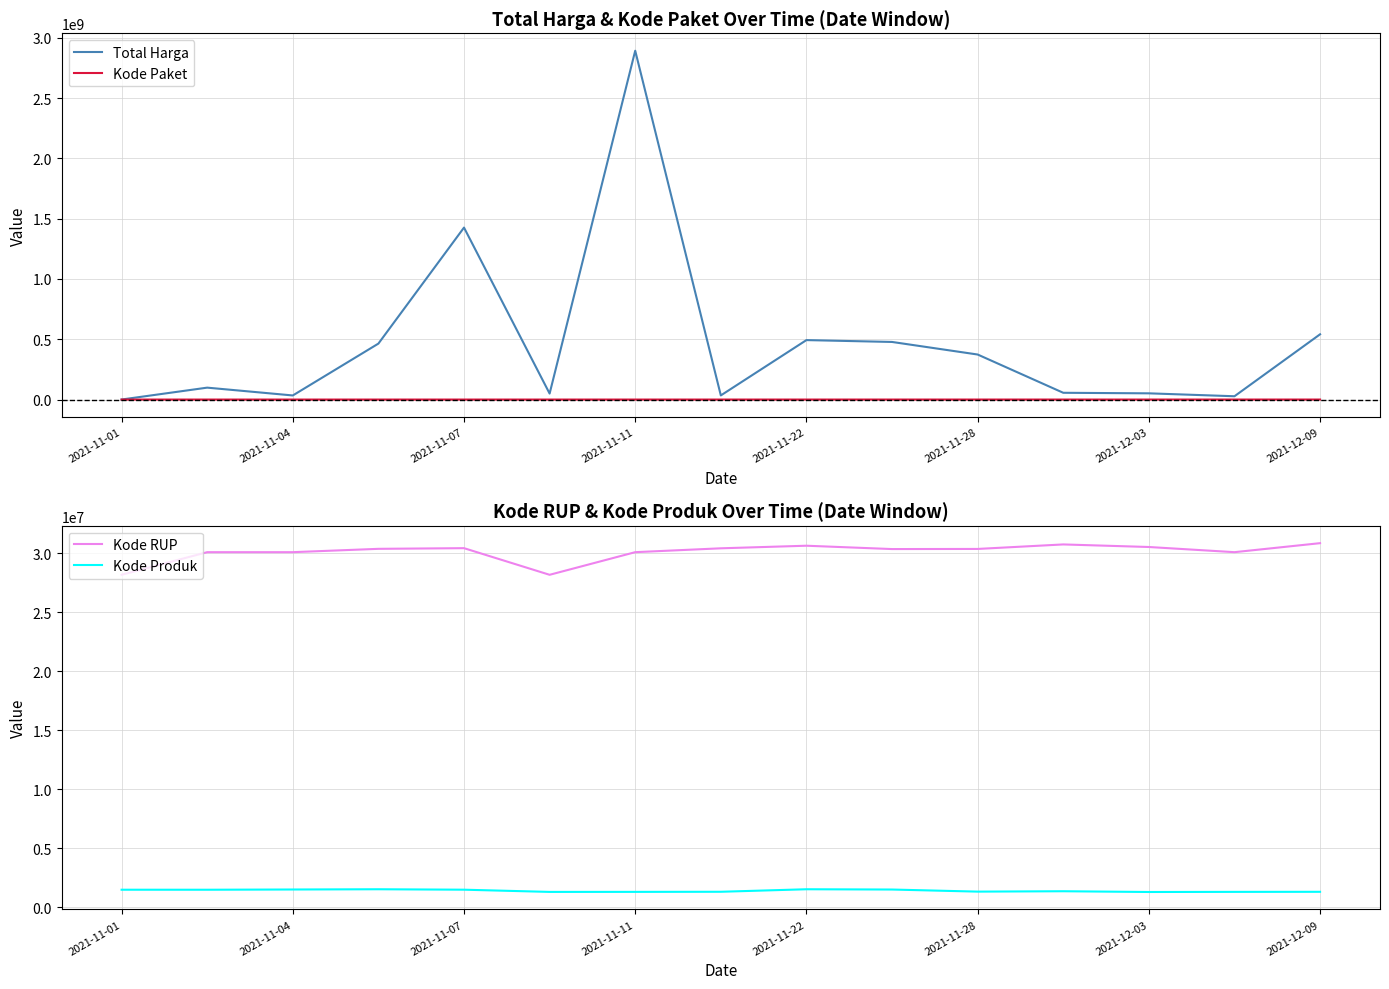

The value of Total Harga at 2021-11-07 is 2208729607. True or false?

False